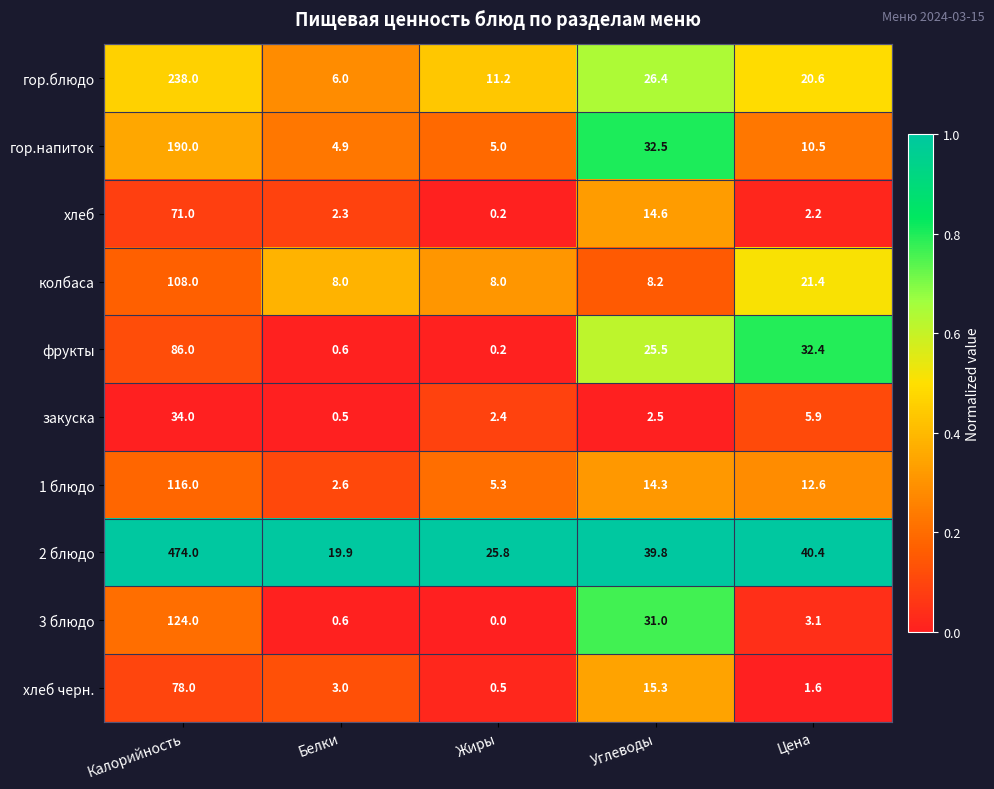

What is the difference between the second highest and second lowest values in the хлеб черн. series?

13.7